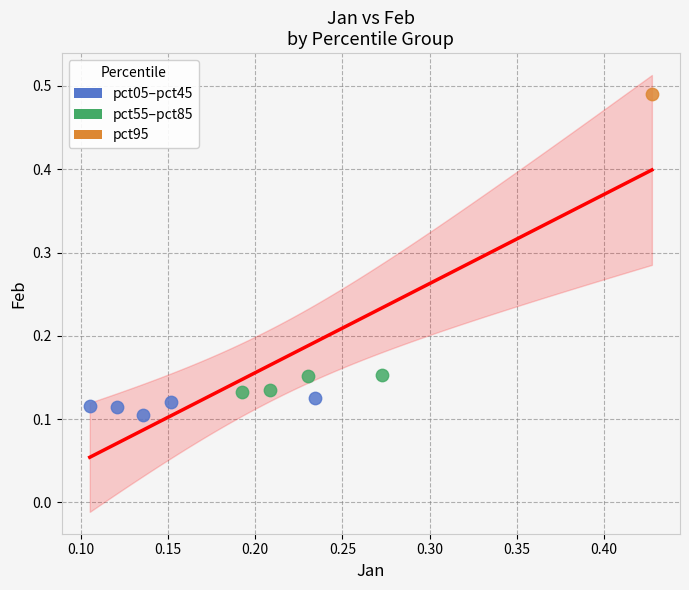

What are all the series names shown in the legend?

pct05–pct45, pct55–pct85, pct95